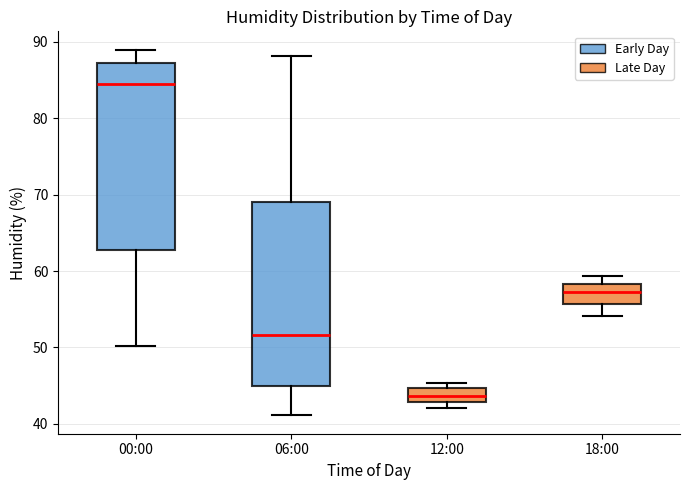

Reading left to right, read every box against the y-axis: the position of its median line, the range the box covers, and the ends of its whiskers. The values are not printed on the chart, so give them approximately, as read against the axis.

00:00: median 85, box 63 to 87, whiskers 50 to 89
06:00: median 52, box 45 to 69, whiskers 41 to 88
12:00: median 44, box 43 to 45, whiskers 42 to 45 (just above the box's upper edge)
18:00: median 57, box 56 to 58, whiskers 54 to 59